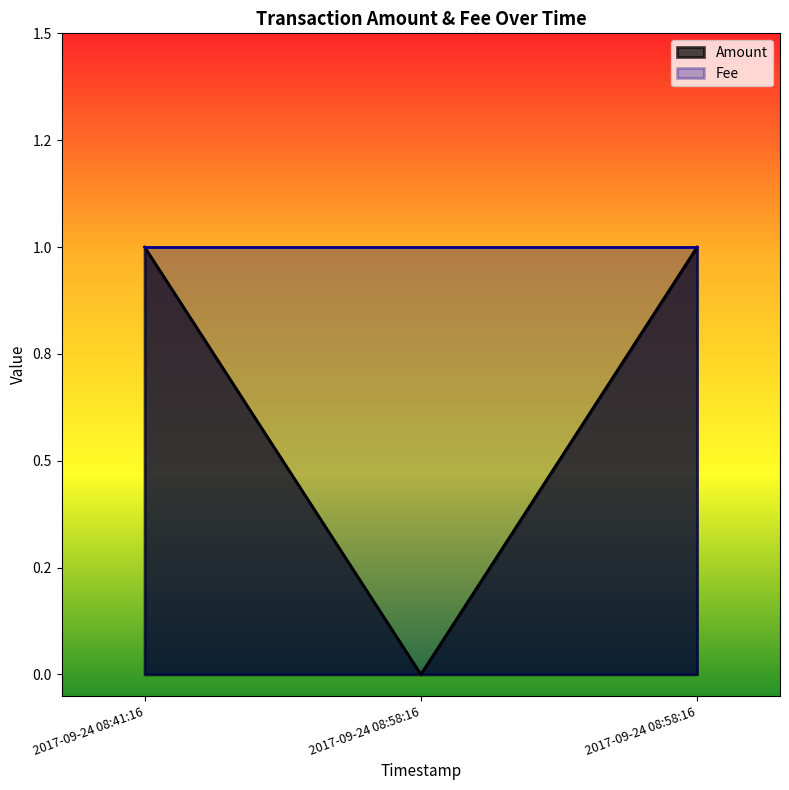

Reading left to right, what are all the values shown in this chart?

2017-09-24 08:41:16=1	2017-09-24 08:58:16=0	2017-09-24 08:58:16=1